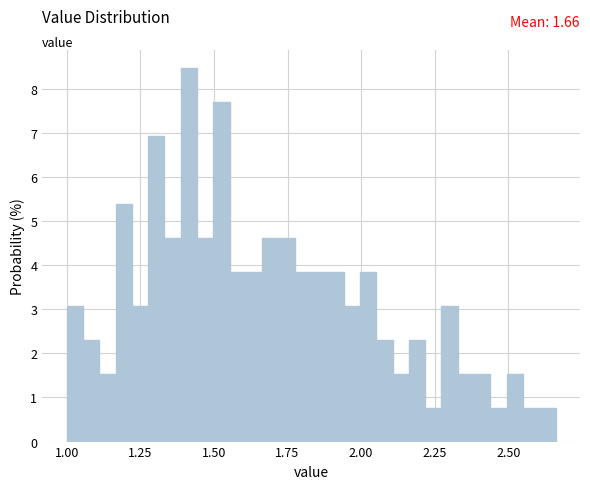

Around what value on the x-axis is the tallest bar? Give the approximate position of its centre, as read against the axis.

1.40